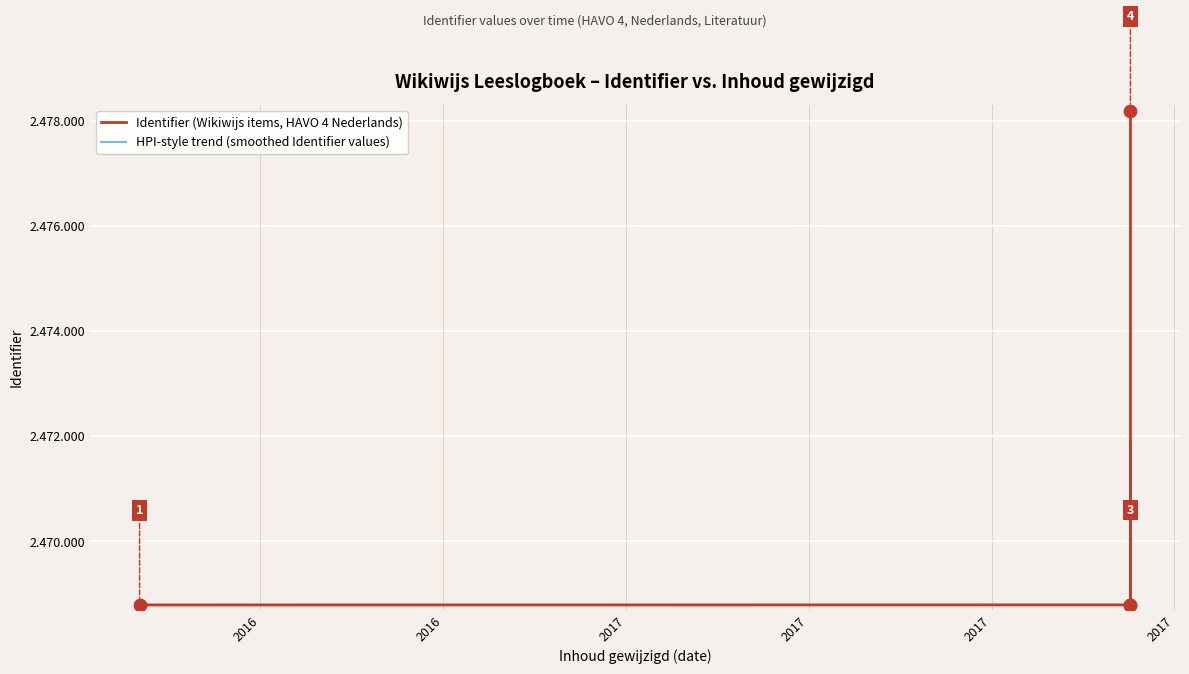

Which series has the largest total across all categories?

Identifier (Wikiwijs items, HAVO 4 Nederlands)